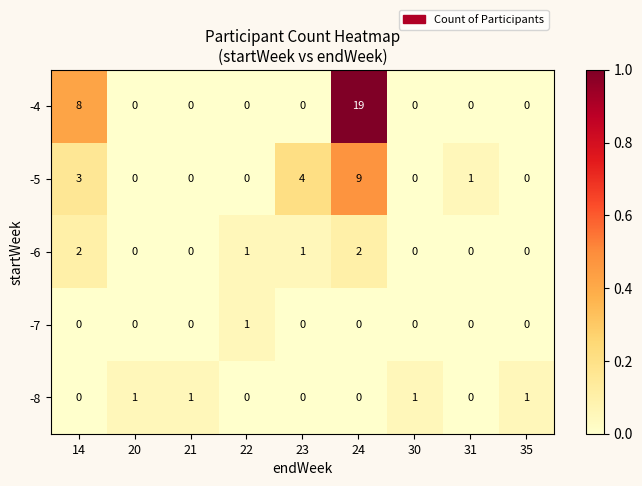

How many data points in -4 are above 0?

2